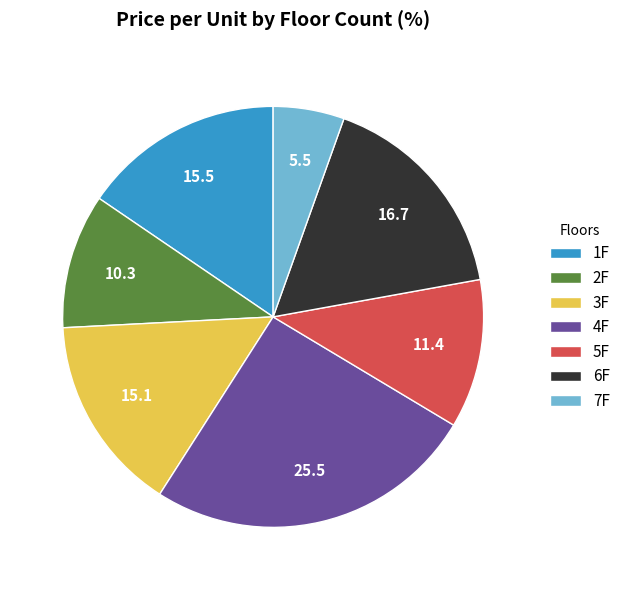

What is the largest slice in the pie chart?

4F